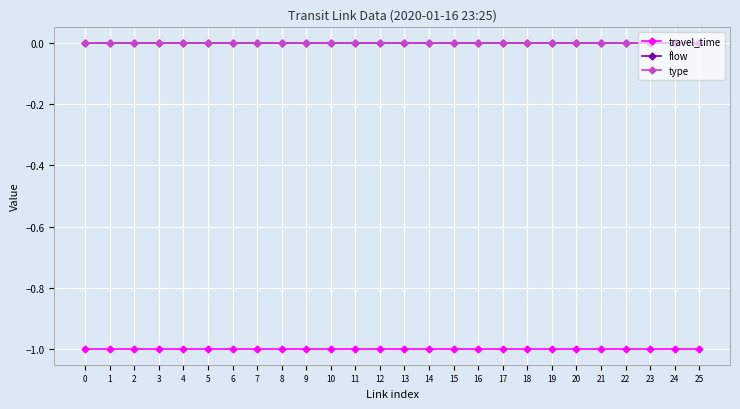

Which has a higher value, 3 or 5?

3